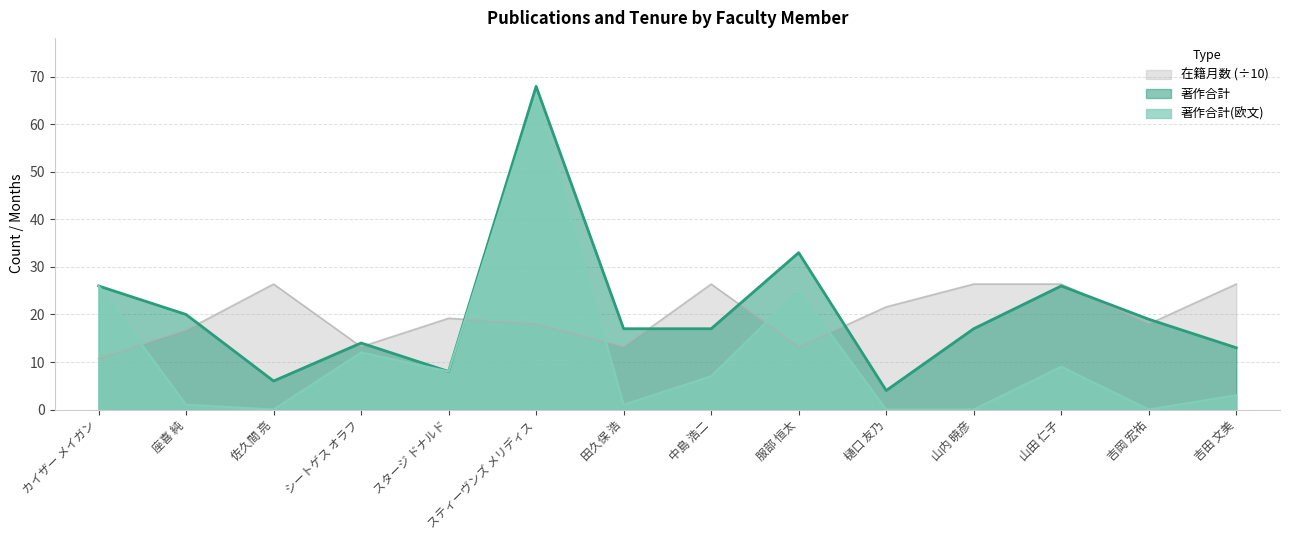

Between 座喜 純 and 中島 浩二, which series saw the biggest shift?

在籍月数 (÷10)